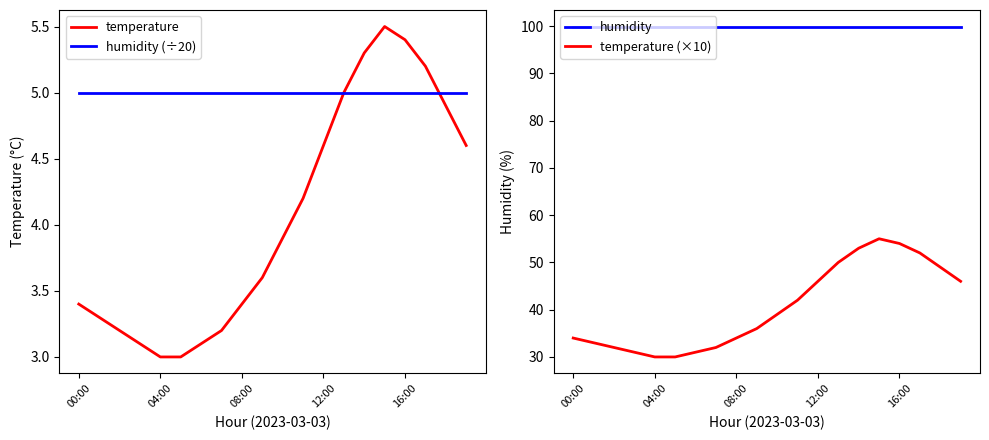

What is the highest value of the humidity (÷20) series?

5.0